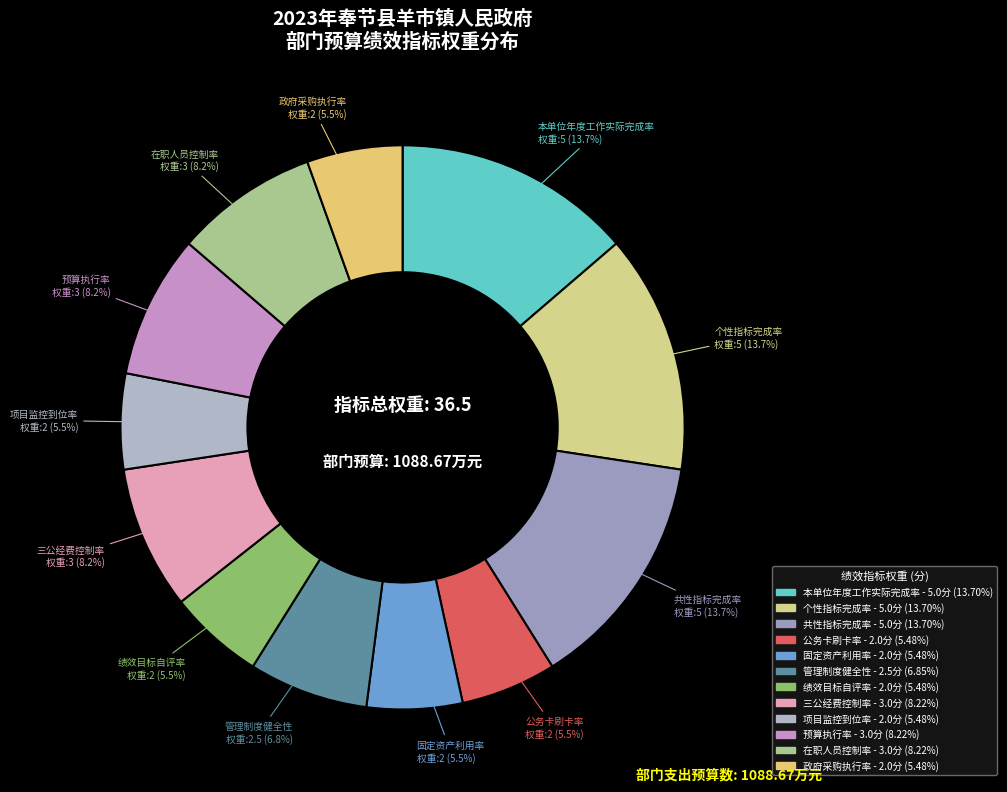

Do 共性指标完成率 and 固定资产利用率 together represent more than half of the pie?

No